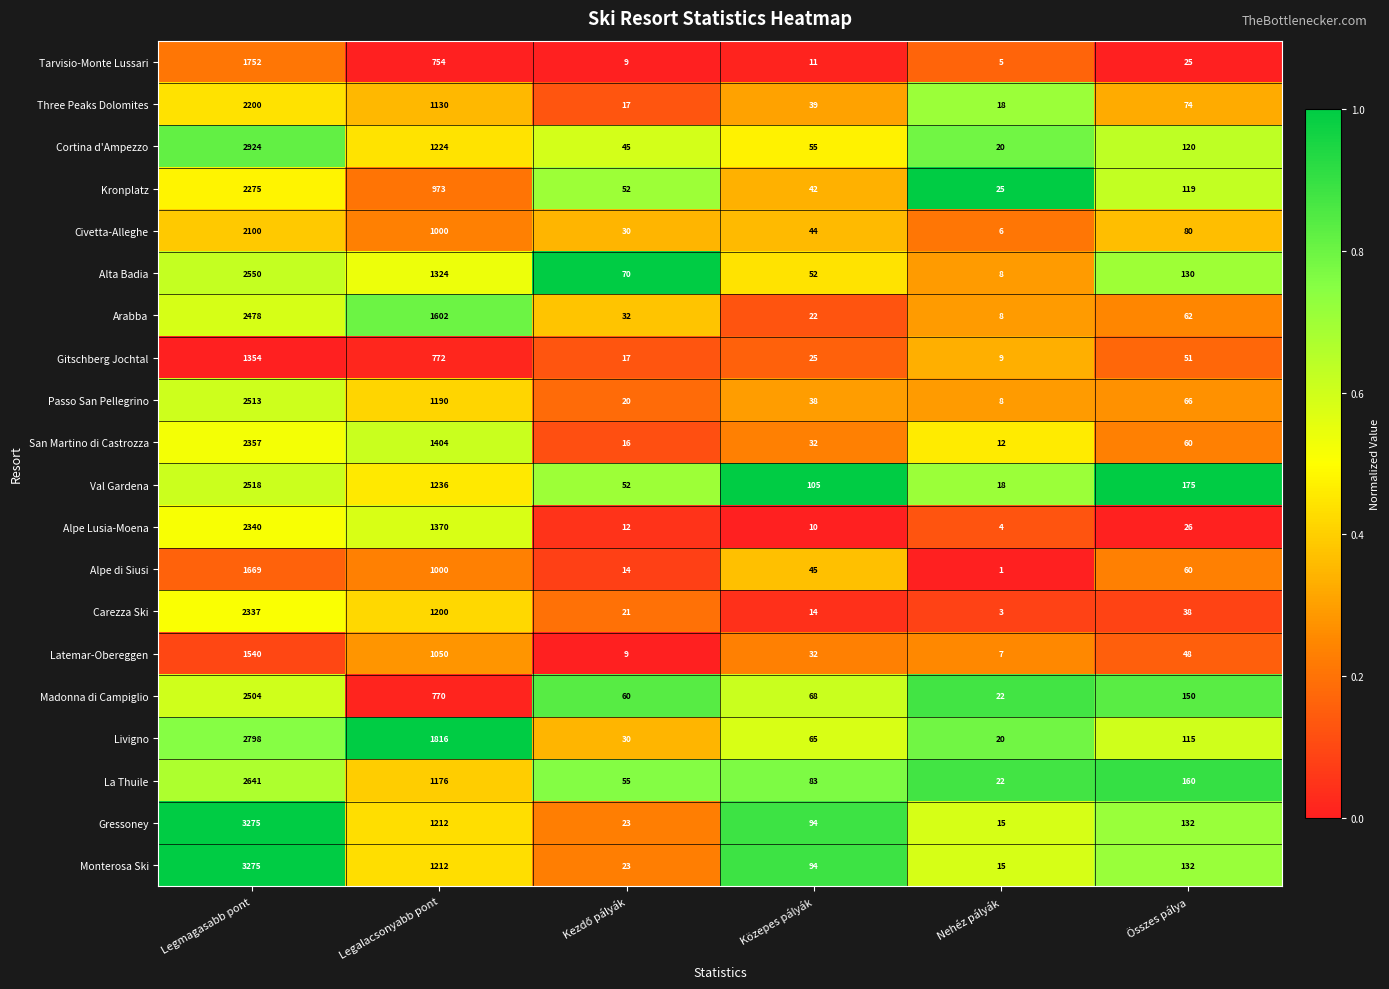

Count the number of categories in the chart.

6